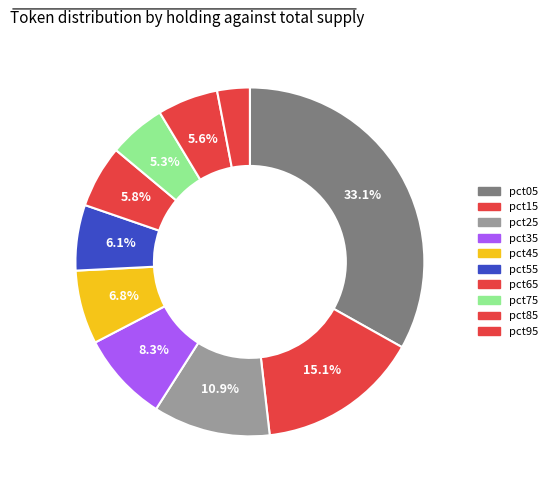

Is there a majority slice in this chart?

No